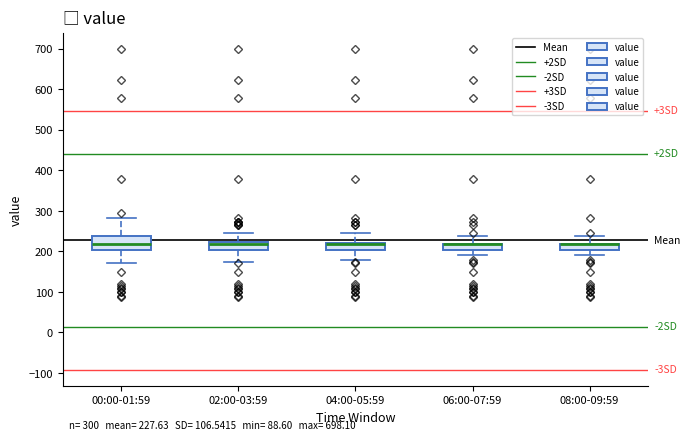

Which box is the tallest, from its lower edge to its upper edge?

00:00-01:59